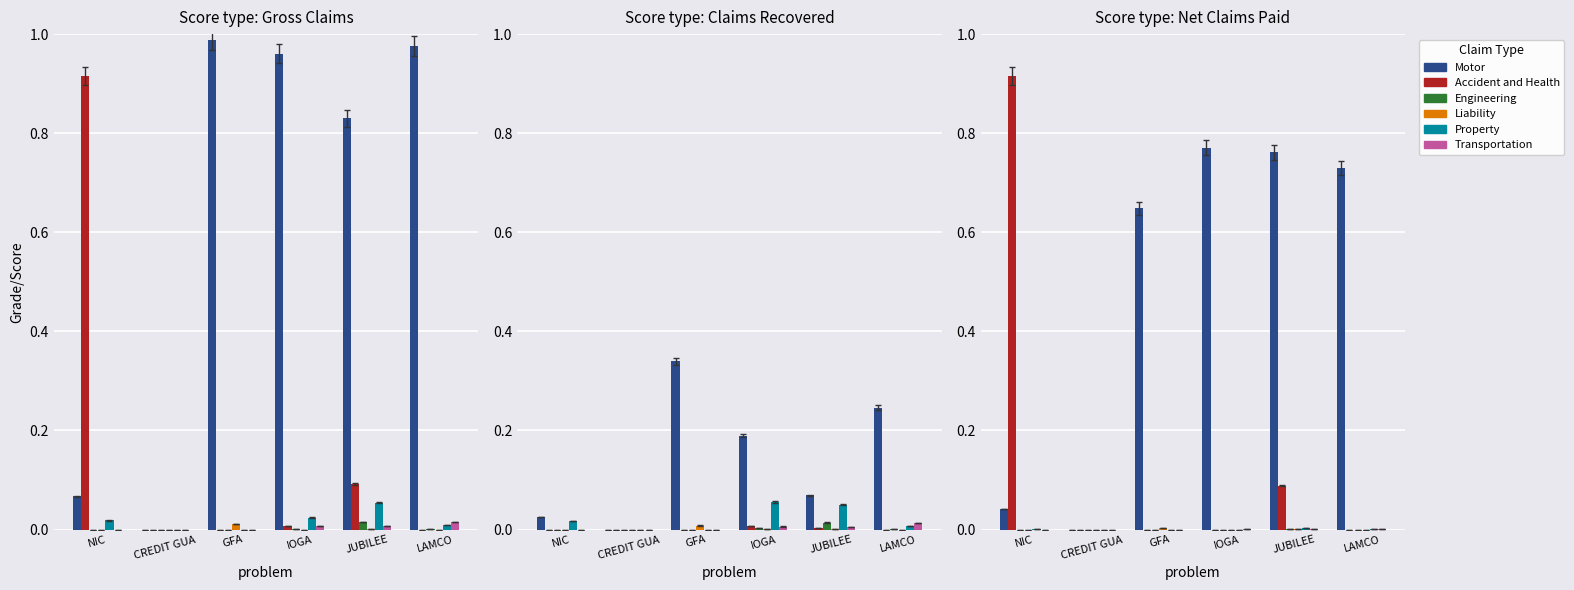

True or false: Motor has a value of 0.6 at GFA.

True